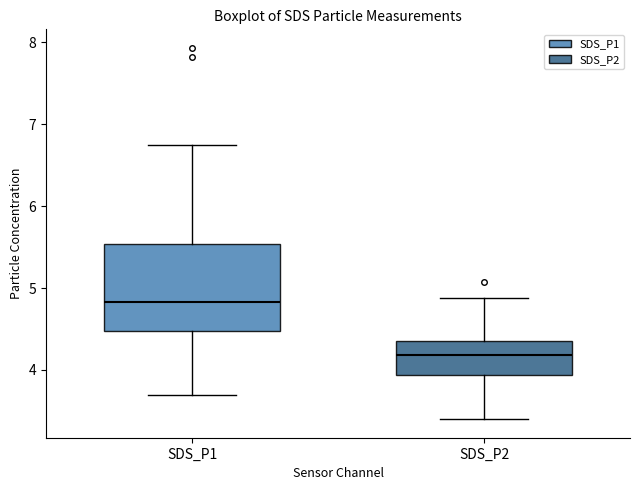

Reading left to right, transcribe this box plot: for each box, give where its median line is, the range the box spans, and where its two whiskers end, as read against the y-axis. The values are not printed on the chart, so give them approximately, as read against the axis.

SDS_P1: median 4.8, box 4.5 to 5.5, whiskers 3.7 to 6.8
SDS_P2: median 4.2, box 3.9 to 4.4, whiskers 3.4 to 4.9